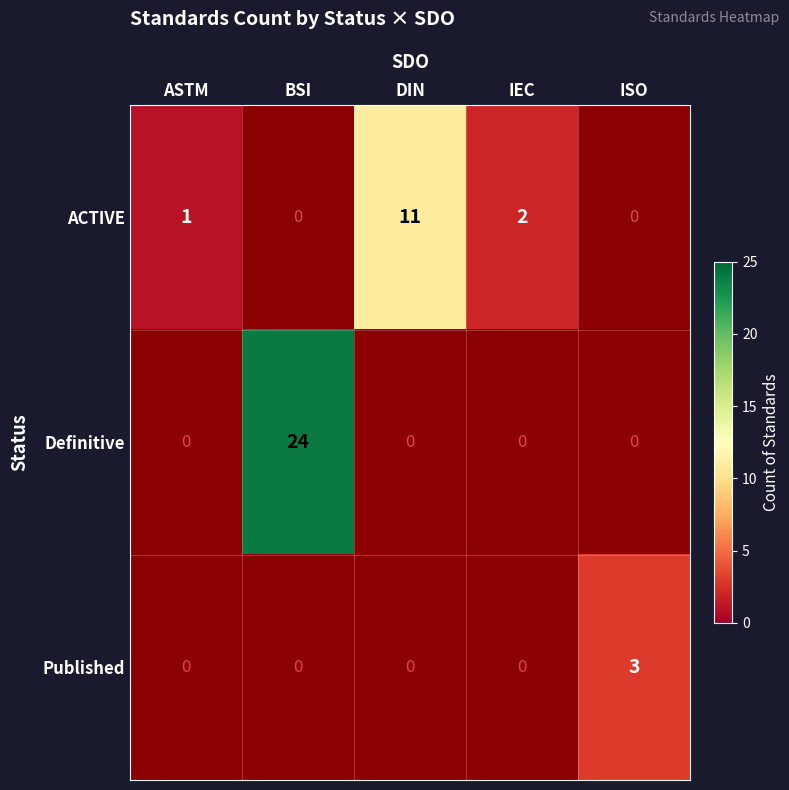

Is it true that ACTIVE equals 3 at DIN?

False